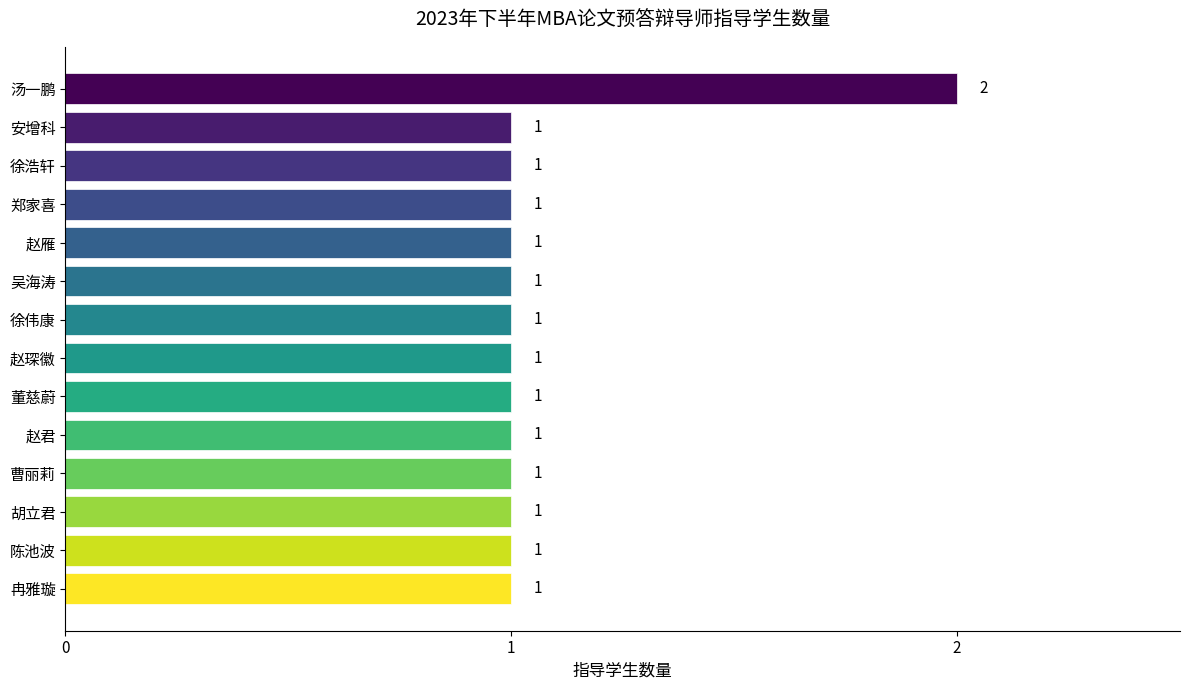

Does the chart contain stacked bars?

No